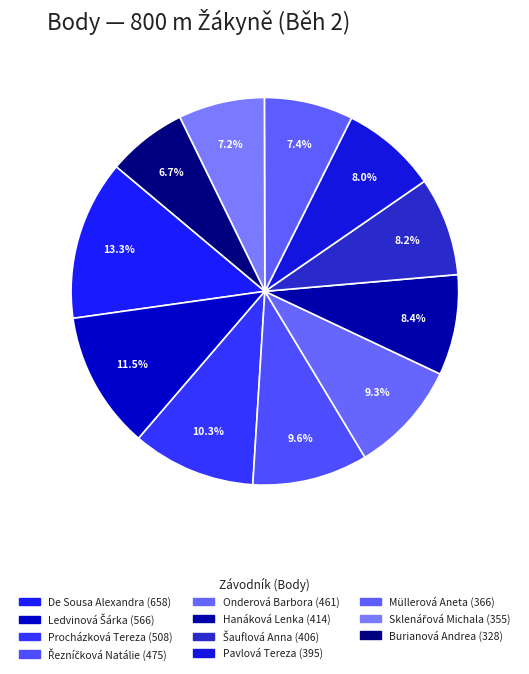

Combined, what portion of the pie is Burianová Andrea and Müllerová Aneta?

14.1%